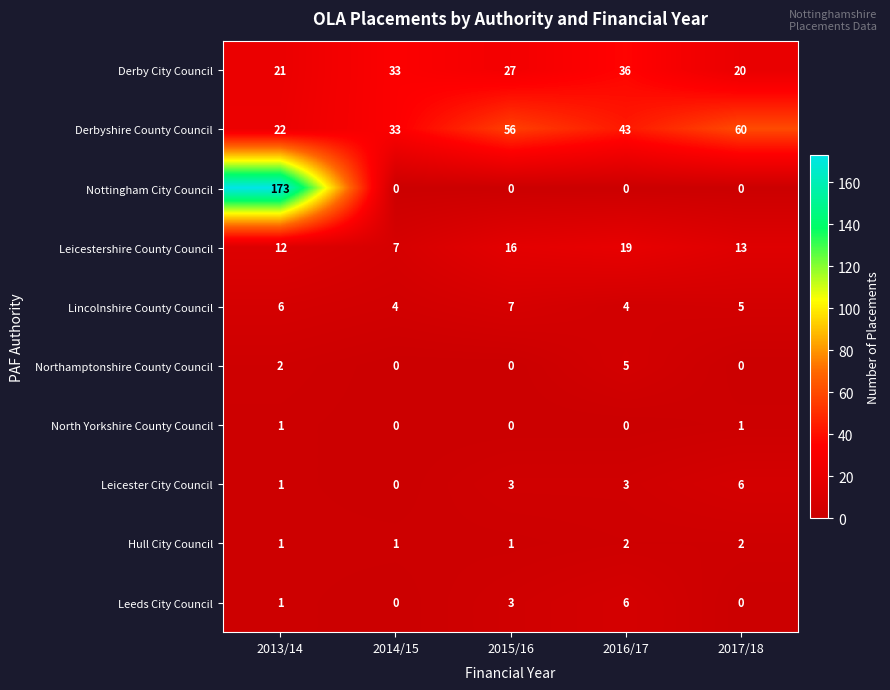

What is the highest value of the Nottingham City Council series?

173